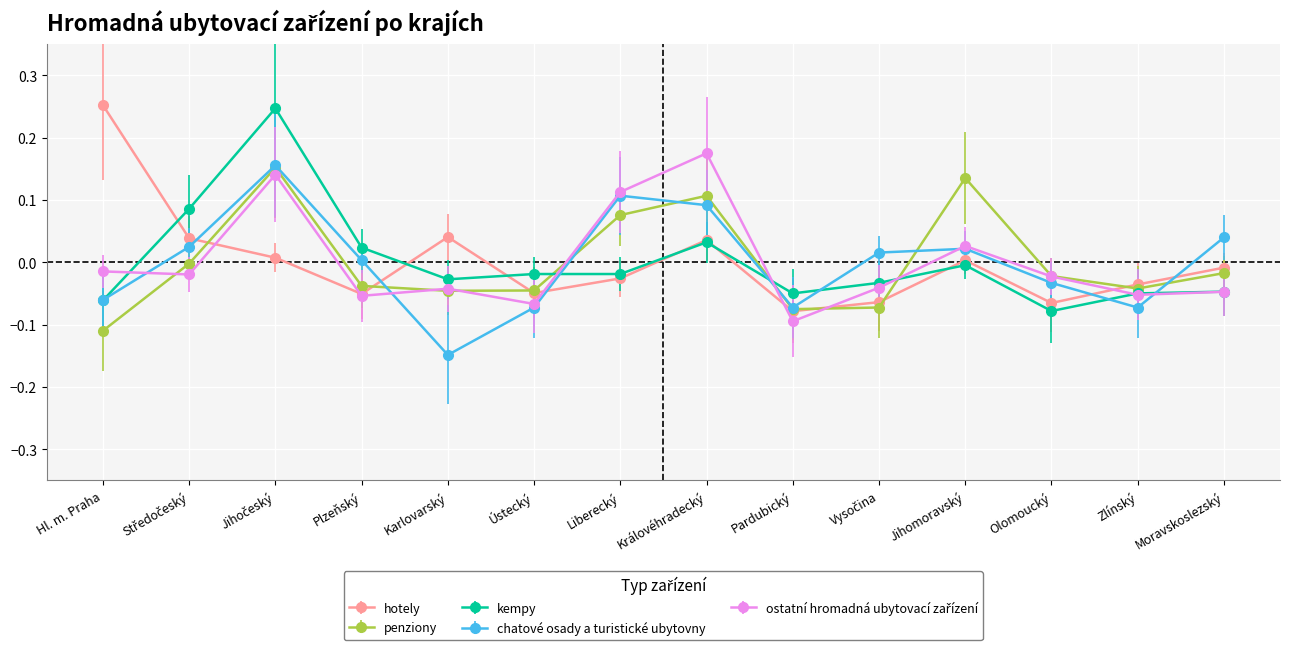

True or false: chatové osady a turistické ubytovny has a value of 0.1 at Liberecký.

True